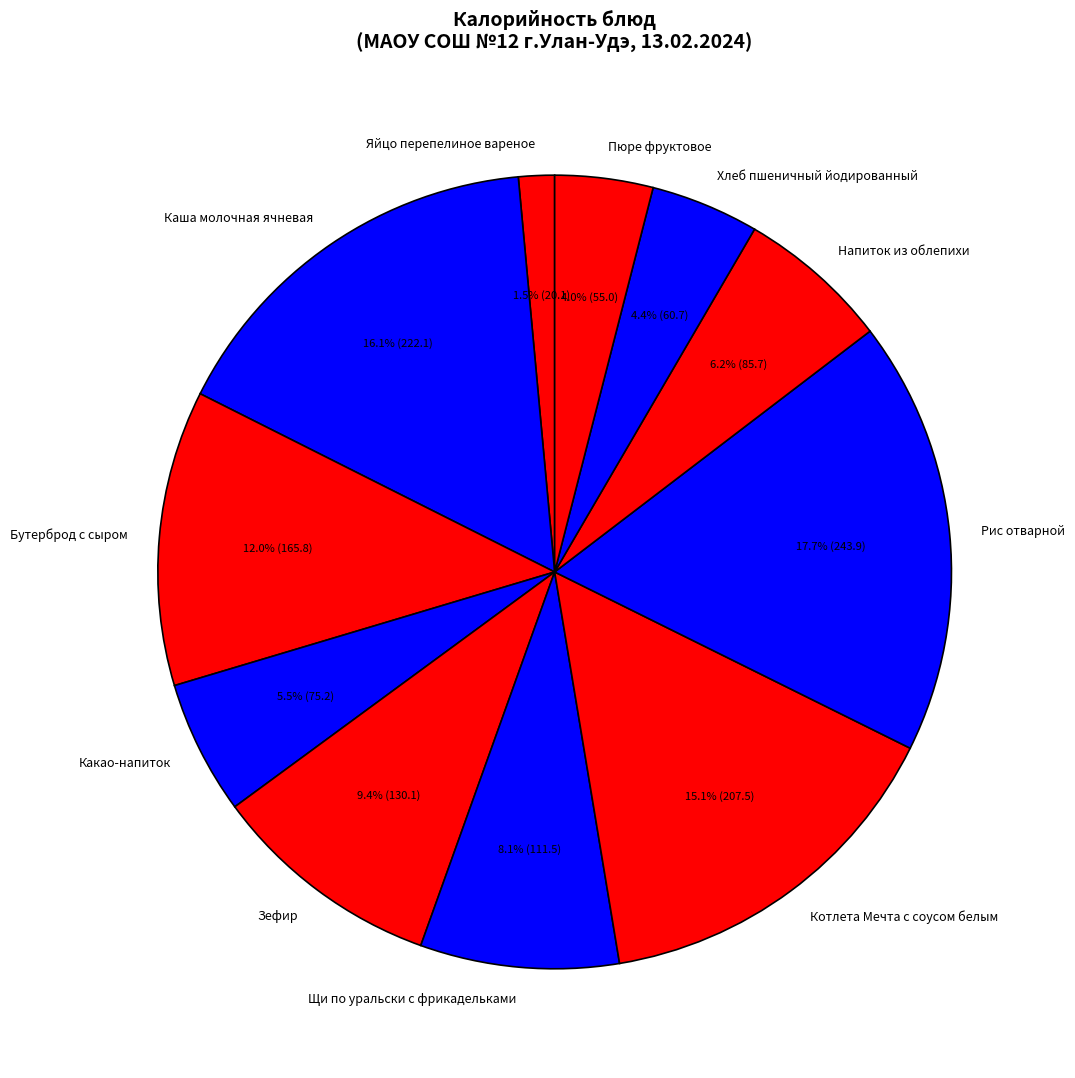

Which has a higher value, Каша молочная ячневая or Котлета Мечта с соусом белым?

Каша молочная ячневая